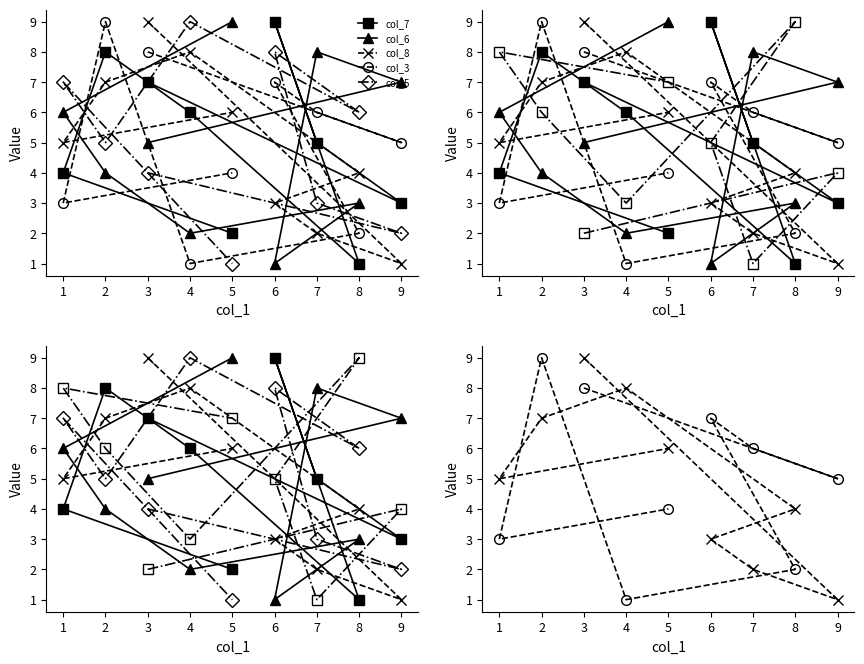

Which label corresponds to the smallest value in the chart?

8